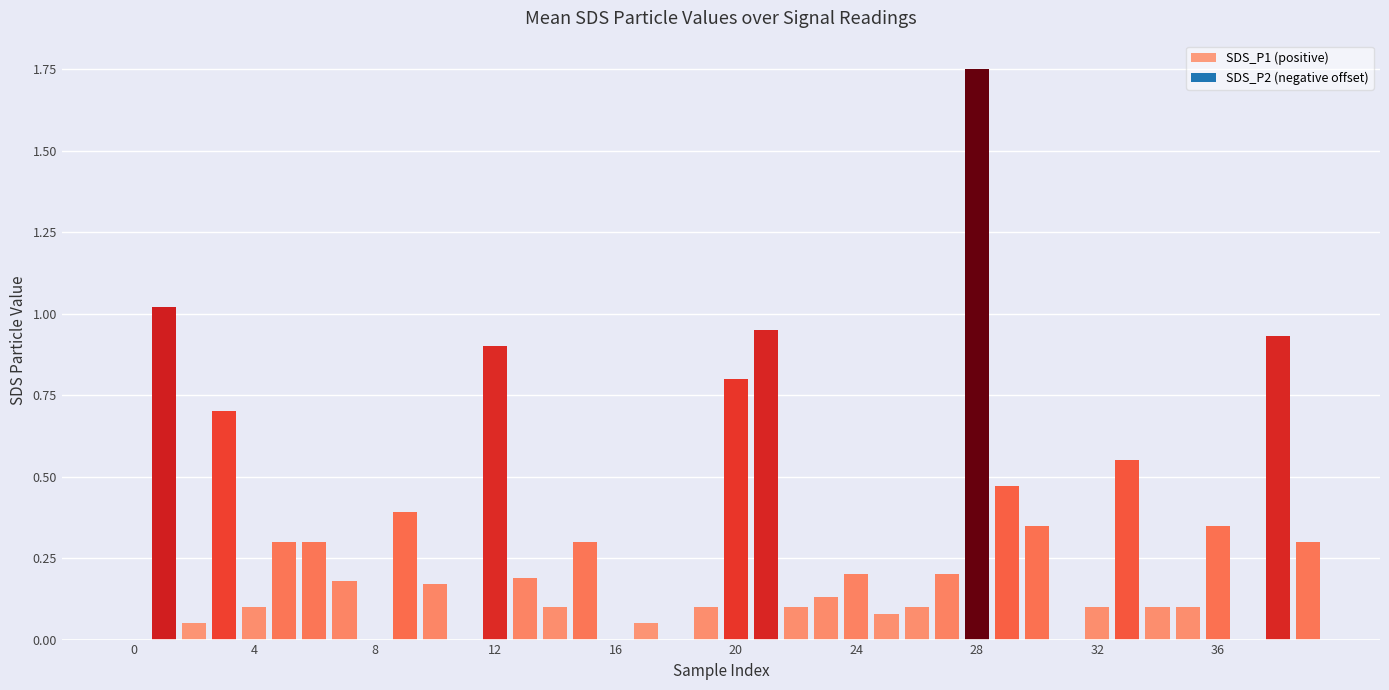

What is the sum of all values?

12.4